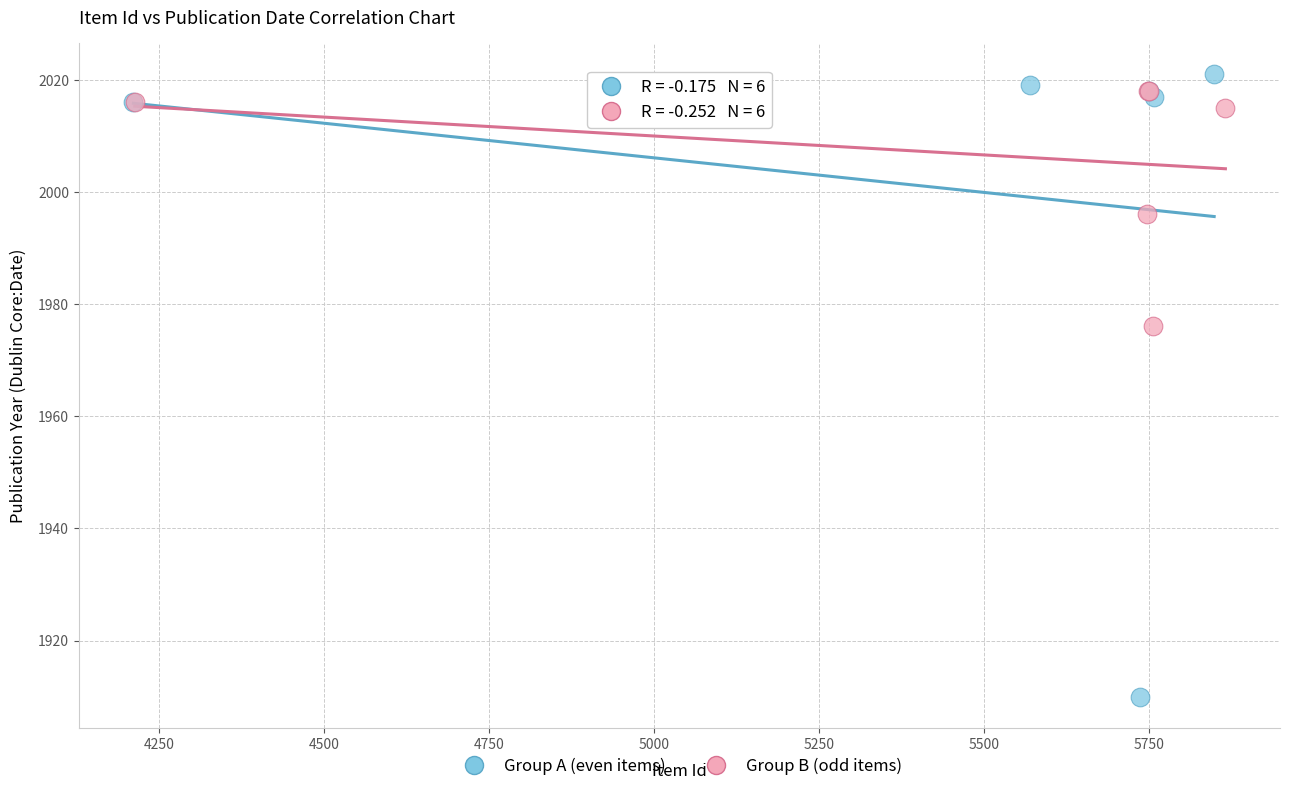

Which series has the widest spread of Y values?

Group A (even items)